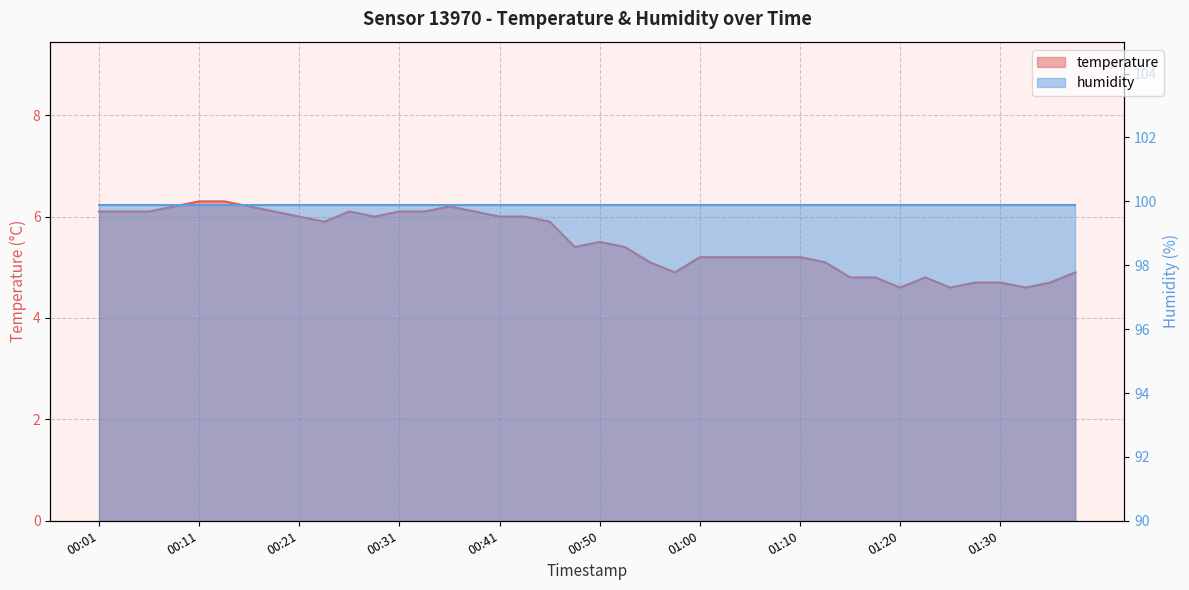

Between 01:03 and 01:15, which is larger?

01:03